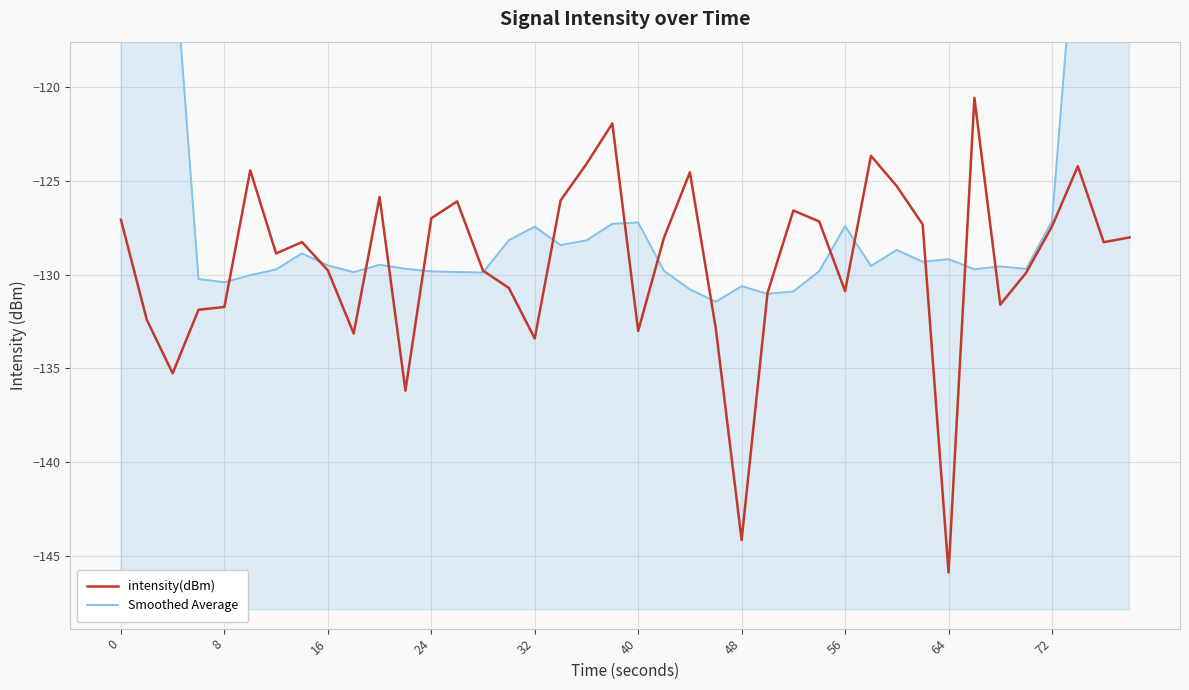

The value of intensity(dBm) at 48 is -144.2. True or false?

True